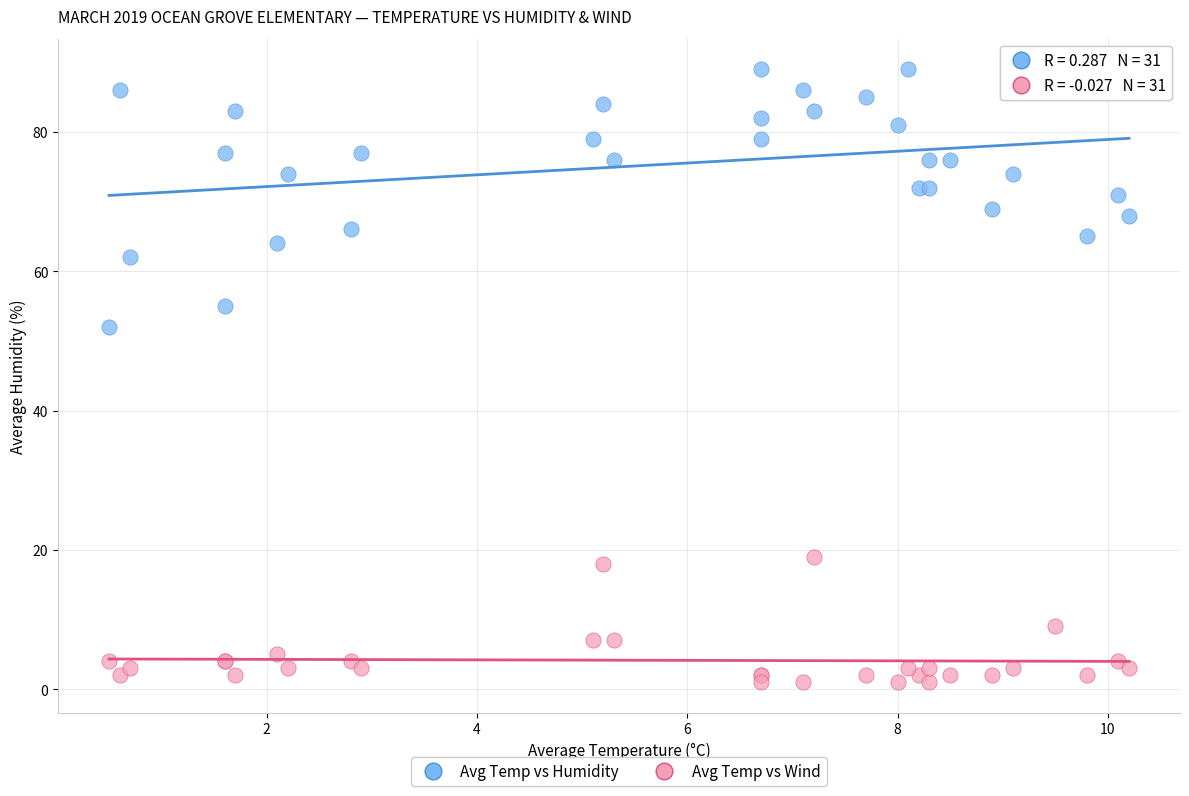

Across all series, what Y value is closest to 45?

52